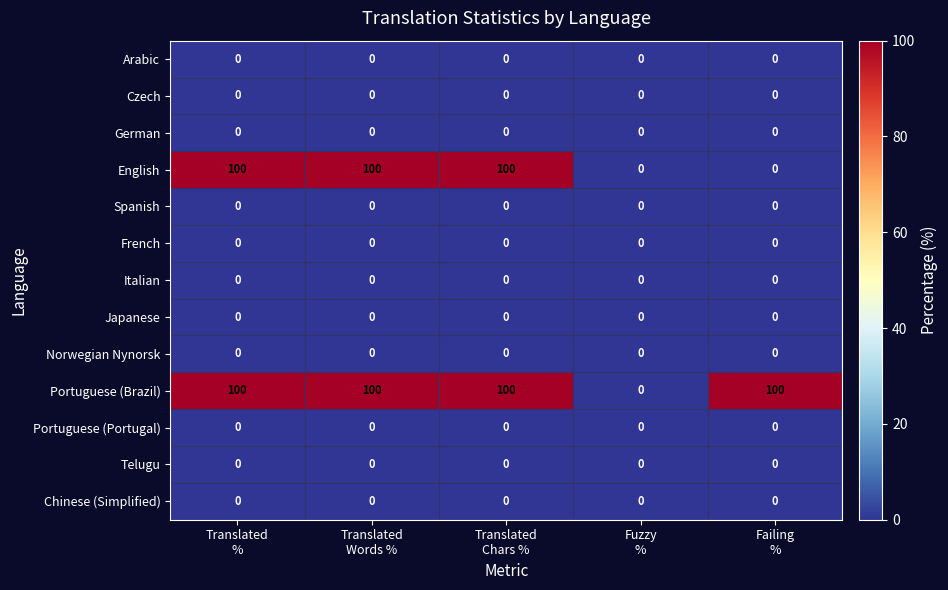

What is the greatest value displayed?

100